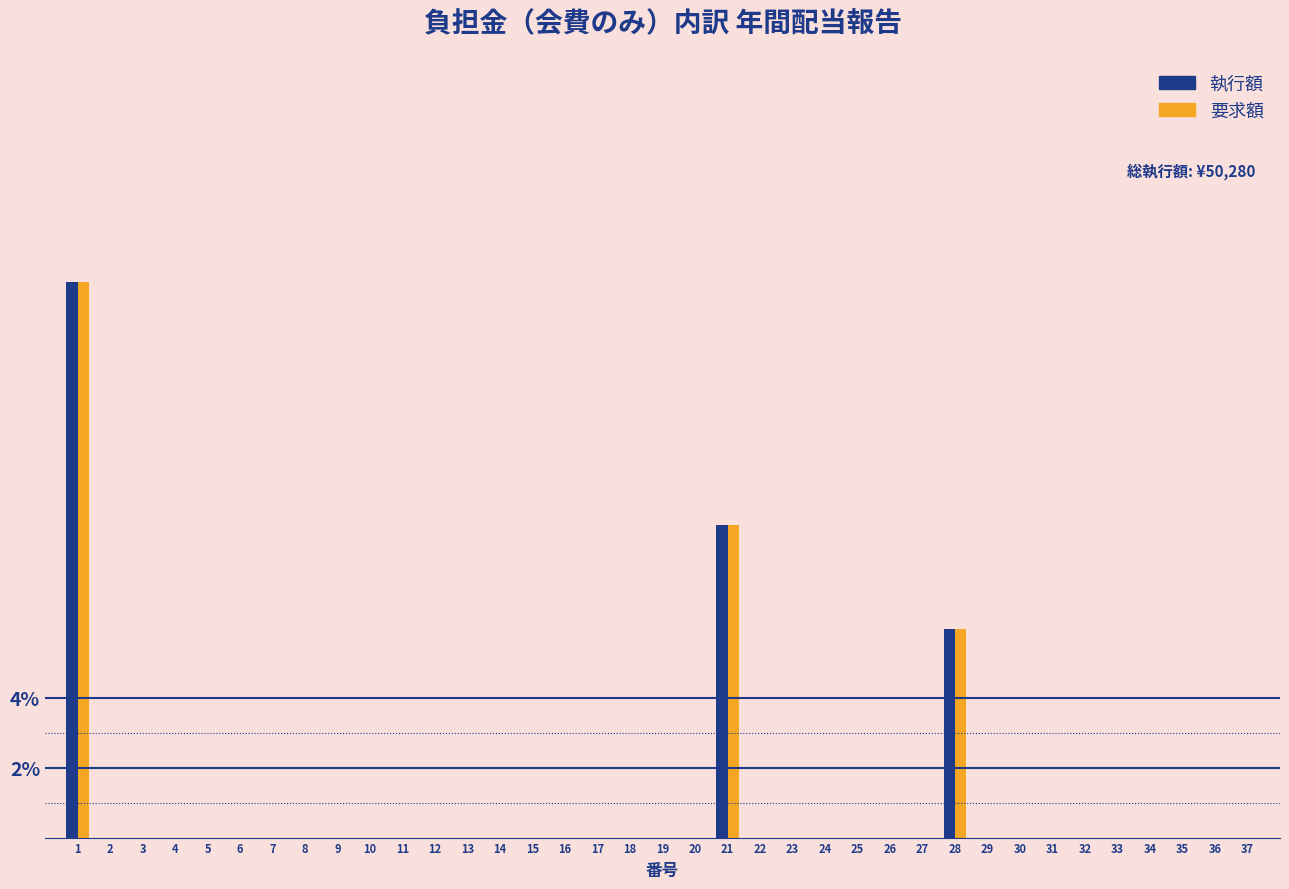

Where is 要求額 nearest to the value 7?

28